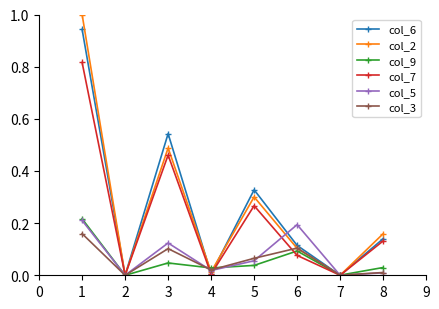

Which series has the largest range (max minus min)?

col_2